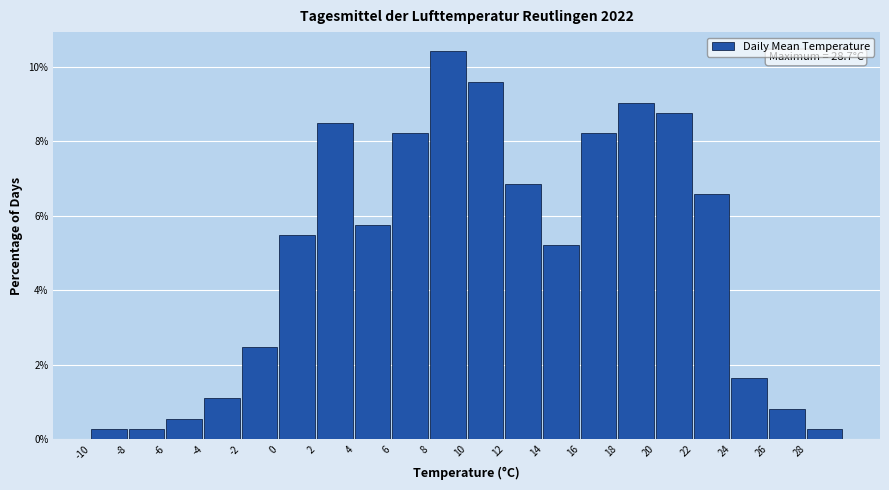

Which range on the x-axis has the tallest bar?

8 to 10